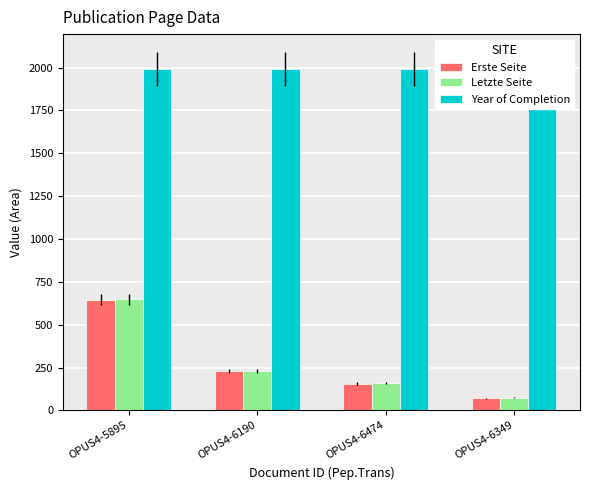

Which series has the widest spread of values?

Letzte Seite